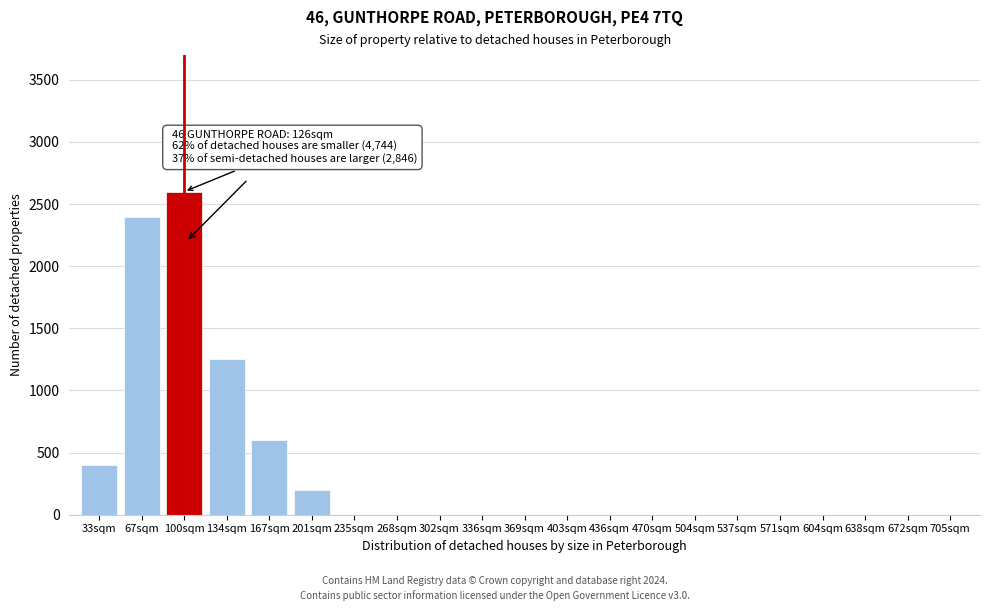

Reading right to left, what are all the values shown in this chart?

705sqm=0	672sqm=0	638sqm=0	604sqm=0	571sqm=0	537sqm=0	504sqm=0	470sqm=0	436sqm=0	403sqm=0	369sqm=0	336sqm=0	302sqm=0	268sqm=0	235sqm=0	201sqm=200	167sqm=600	134sqm=1250	100sqm=2600	67sqm=2400	33sqm=400